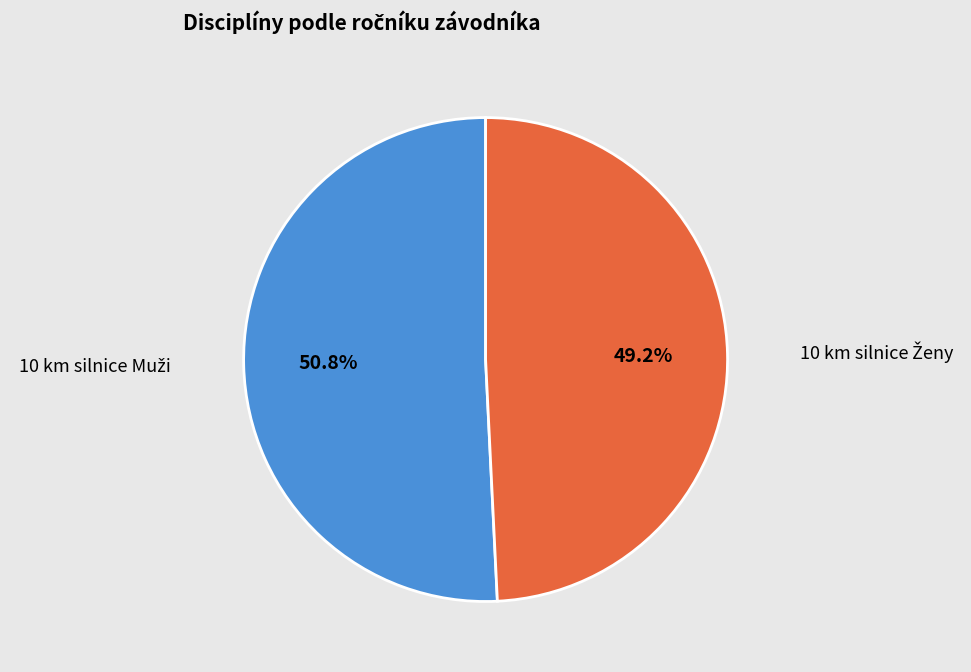

How many slices are in this pie chart?

2